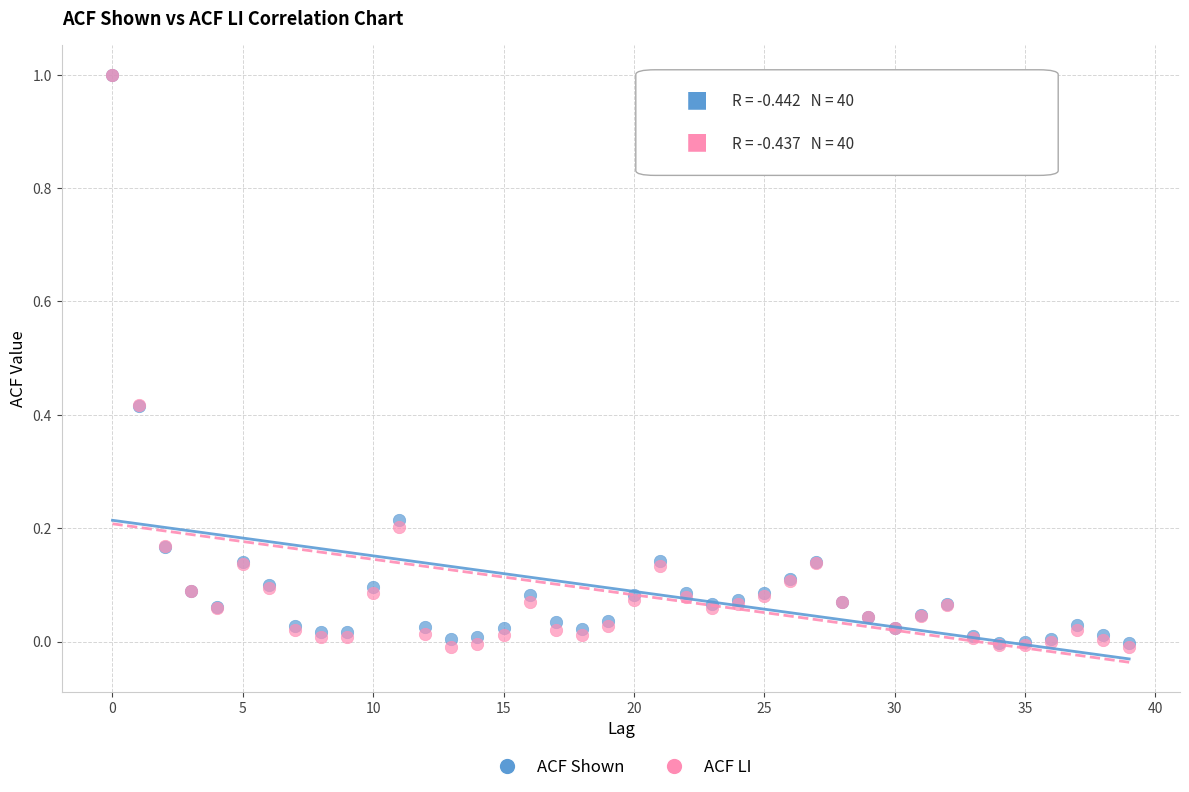

What are all the series names shown in the legend?

ACF Shown, ACF LI